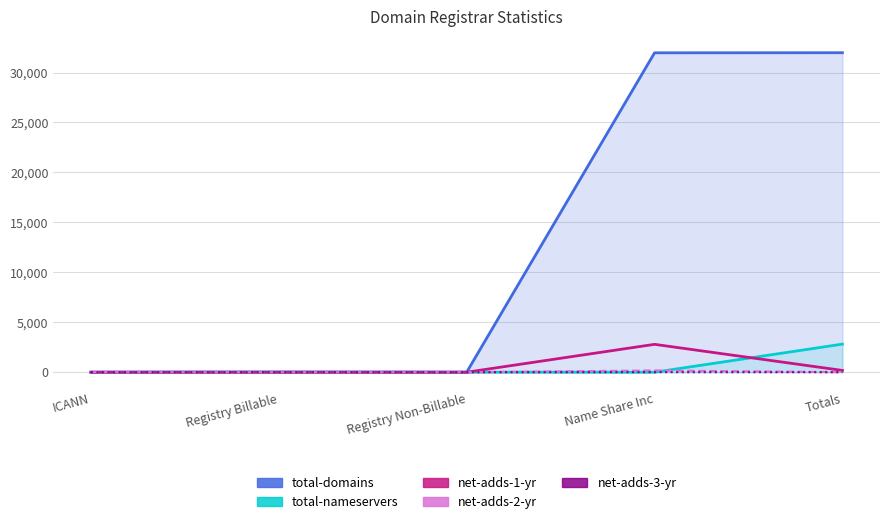

Reading left to right, what are all the values shown in this chart?

total-domains: 1	8	1	31971	31981
total-nameservers: 0	19	3	0	2812
net-adds-1-yr: 0	0	0	2790	178
net-adds-2-yr: 0	0	0	178	3
net-adds-3-yr: 0	0	0	3	2